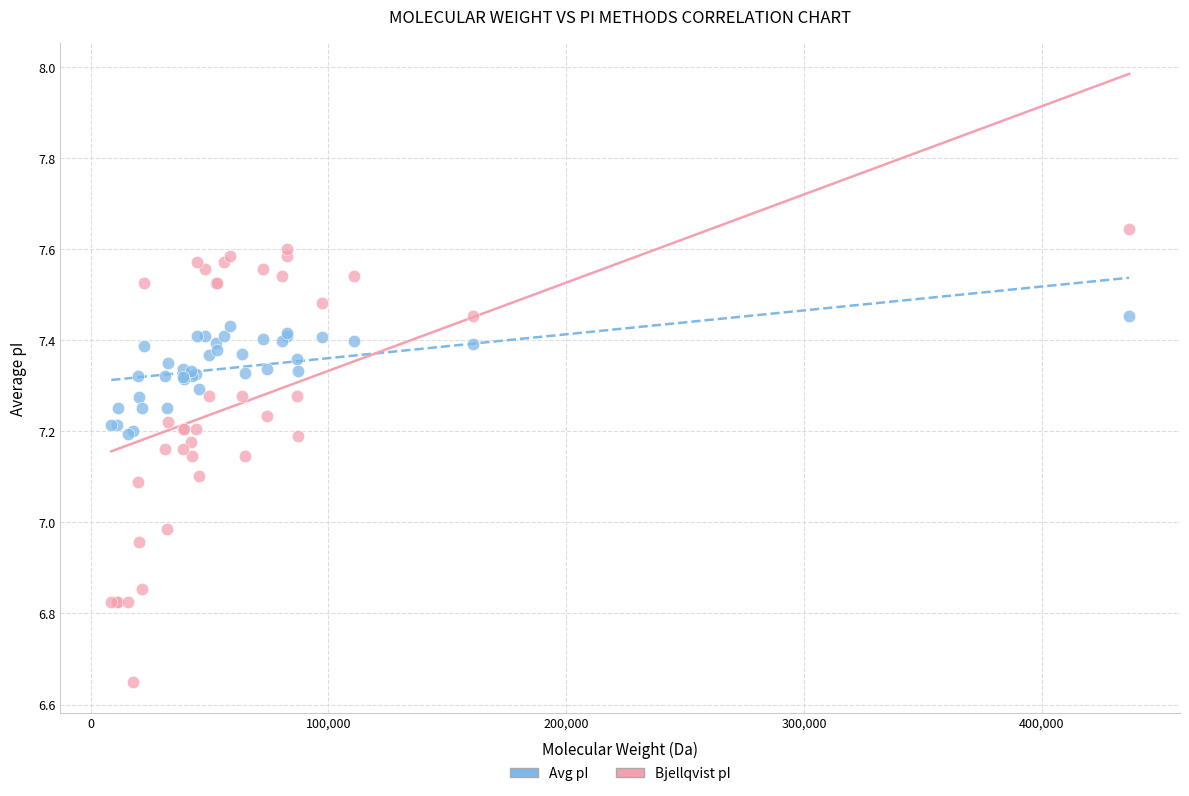

Which series reaches the maximum Y coordinate?

Bjellqvist pI